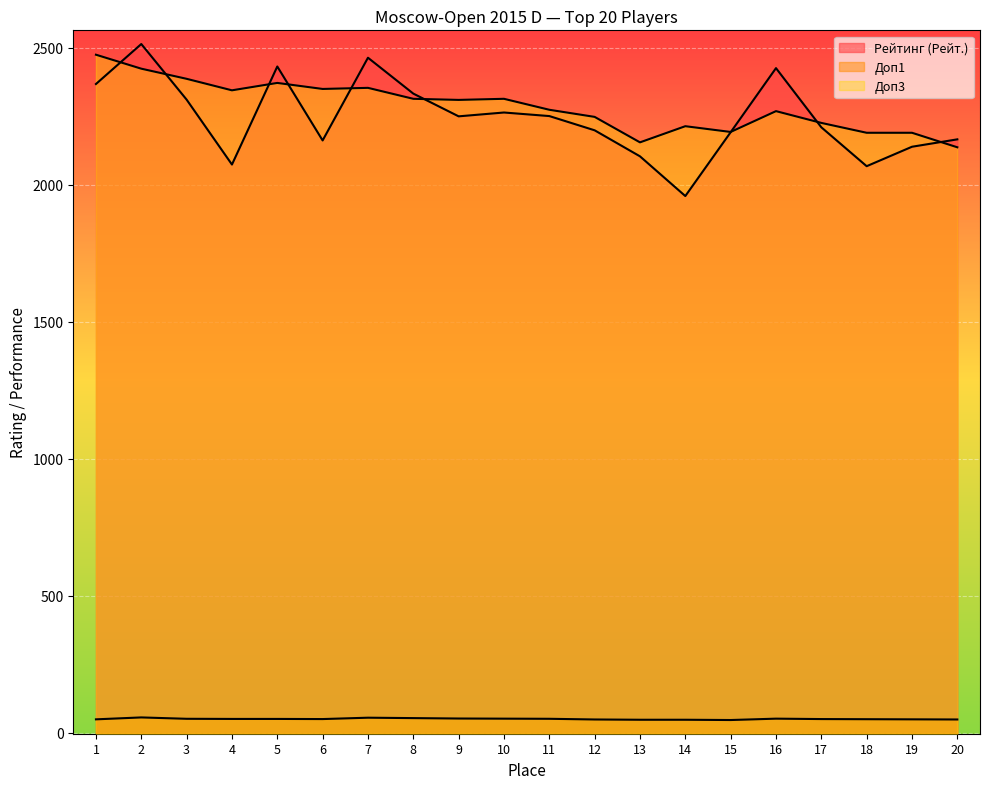

Read the Доп3 value at 8.

2314.0